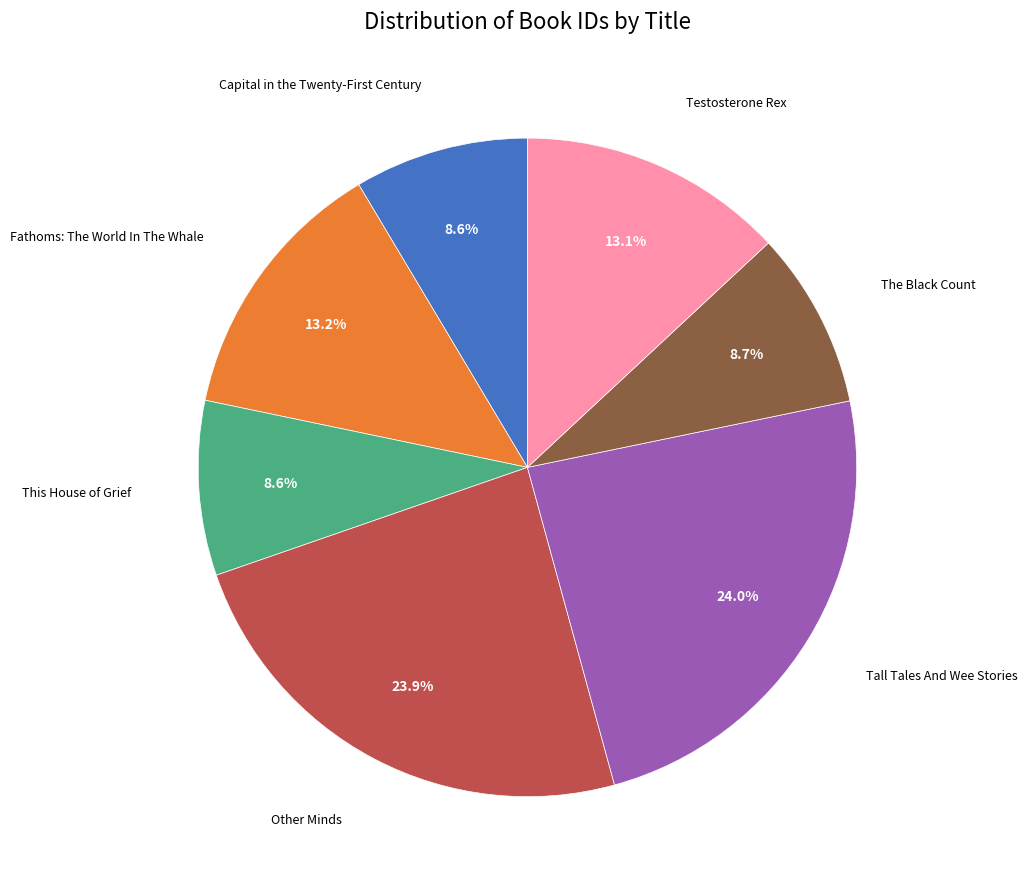

To the nearest percent, what is the combined percentage of Other Minds and Fathoms: The World In The Whale?

37%